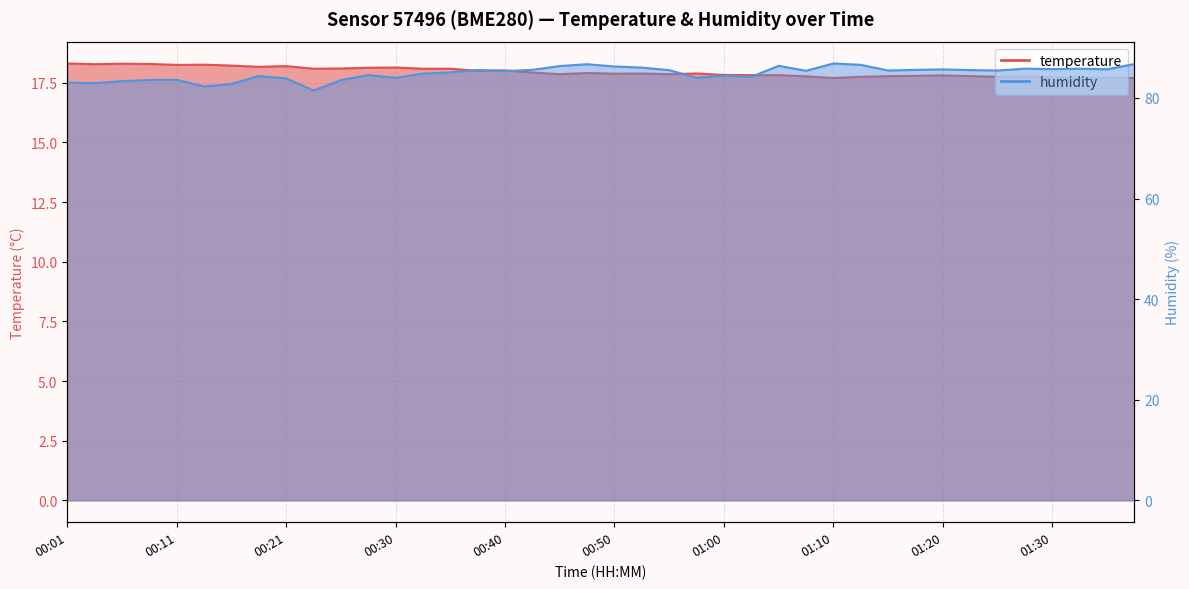

What is the difference between the maximum and second lowest values in the temperature series?

0.6